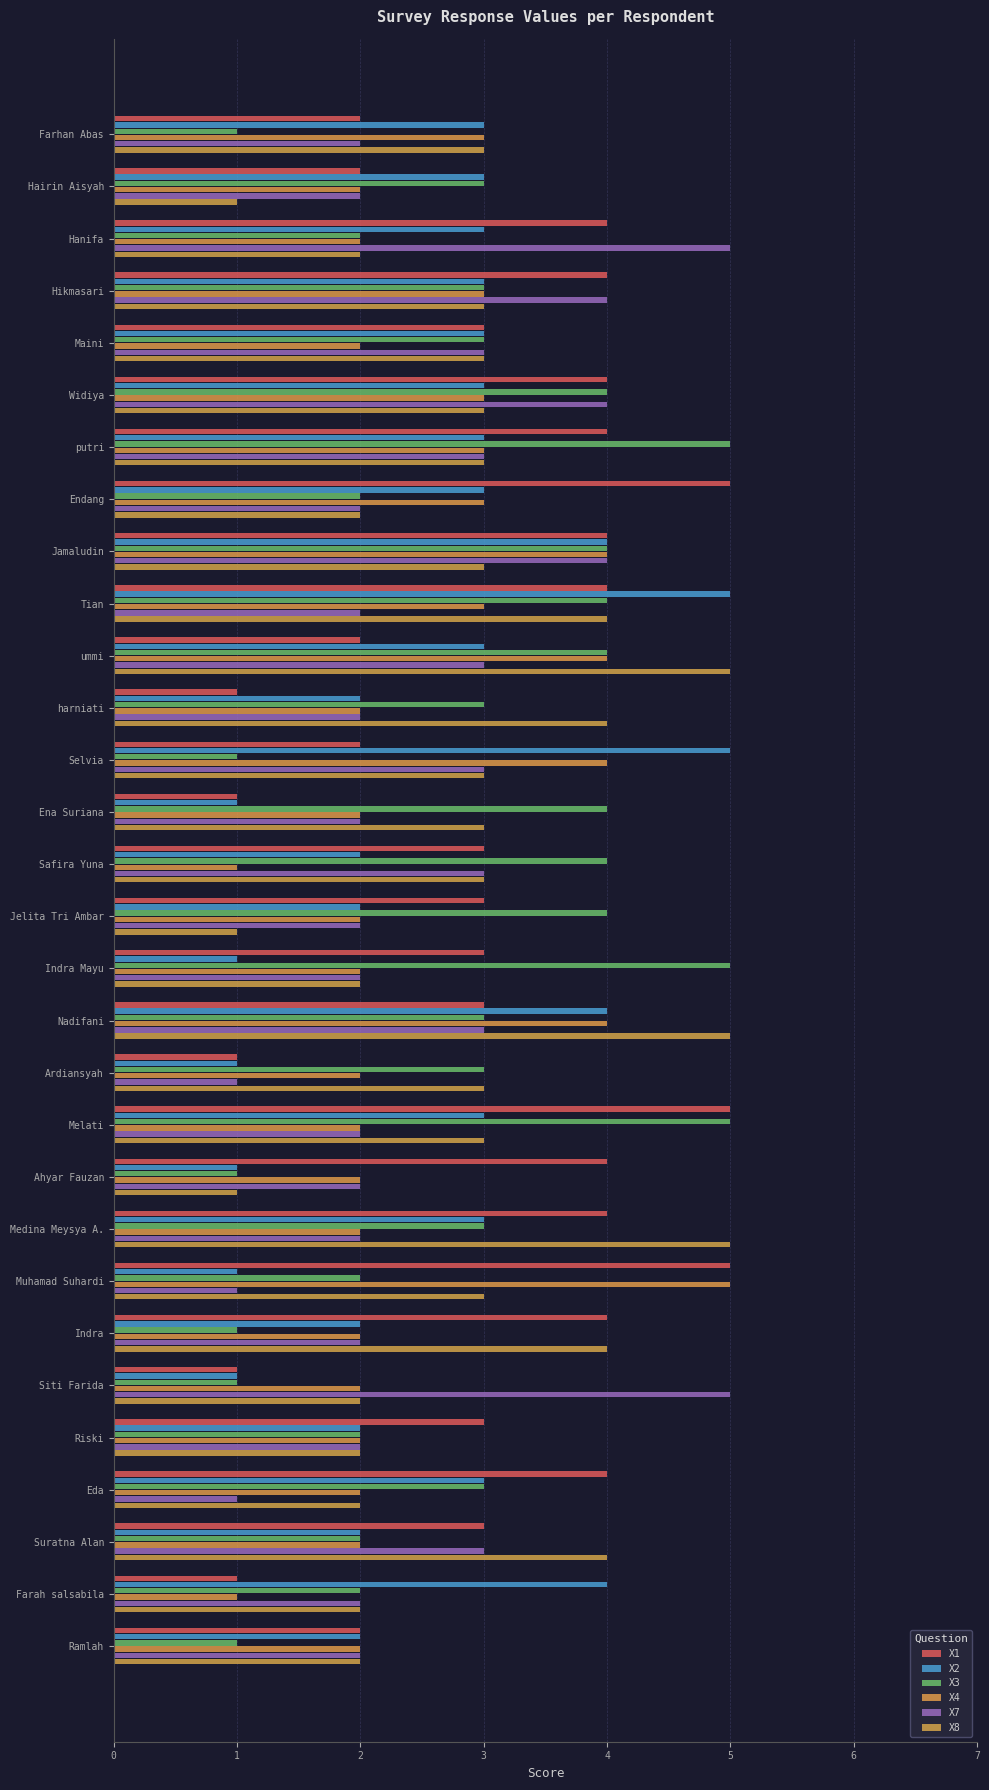

At which category is the sum across all series the highest?

Jamaludin